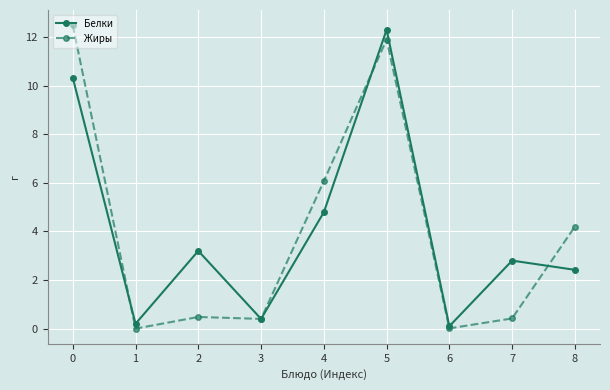

At which category does Белки reach its first local peak?

2